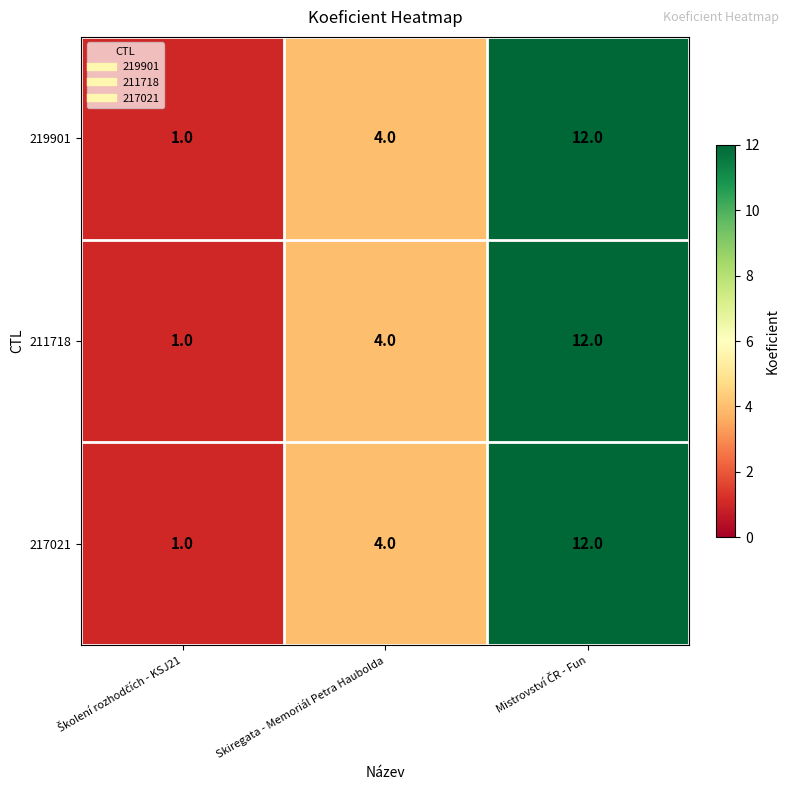

How many 217021 values are between 1 and 12?

3